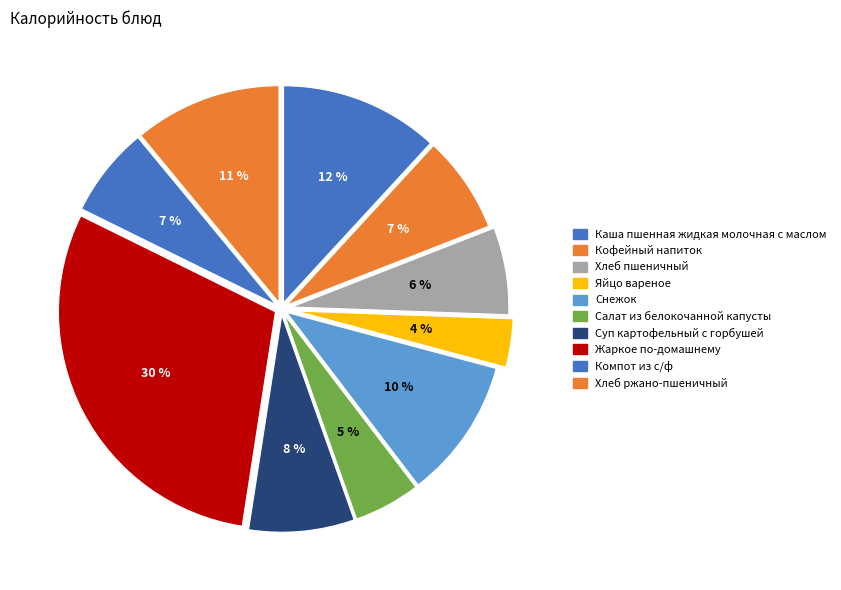

Rank the categories by value from highest to lowest.

Жаркое по-домашнему, Каша пшенная жидкая молочная с маслом, Хлеб ржано-пшеничный, Снежок, Суп картофельный с горбушей, Кофейный напиток, Компот из с/ф, Хлеб пшеничный, Салат из белокочанной капусты, Яйцо вареное